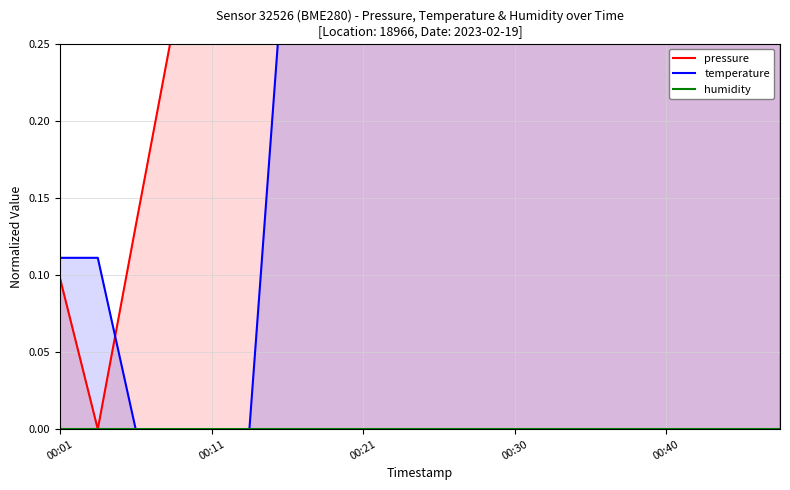

How many lines are shown in the chart?

3